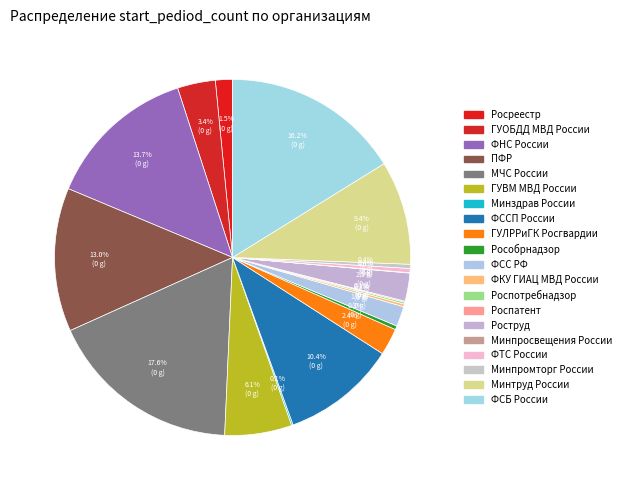

Is there a majority slice in this chart?

No